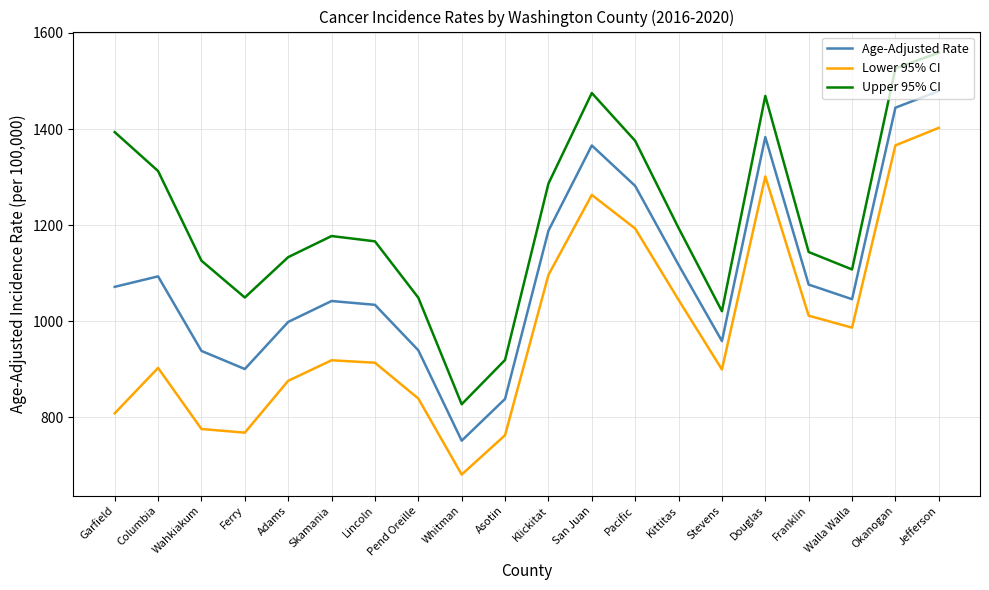

Count the number of categories in the chart.

20